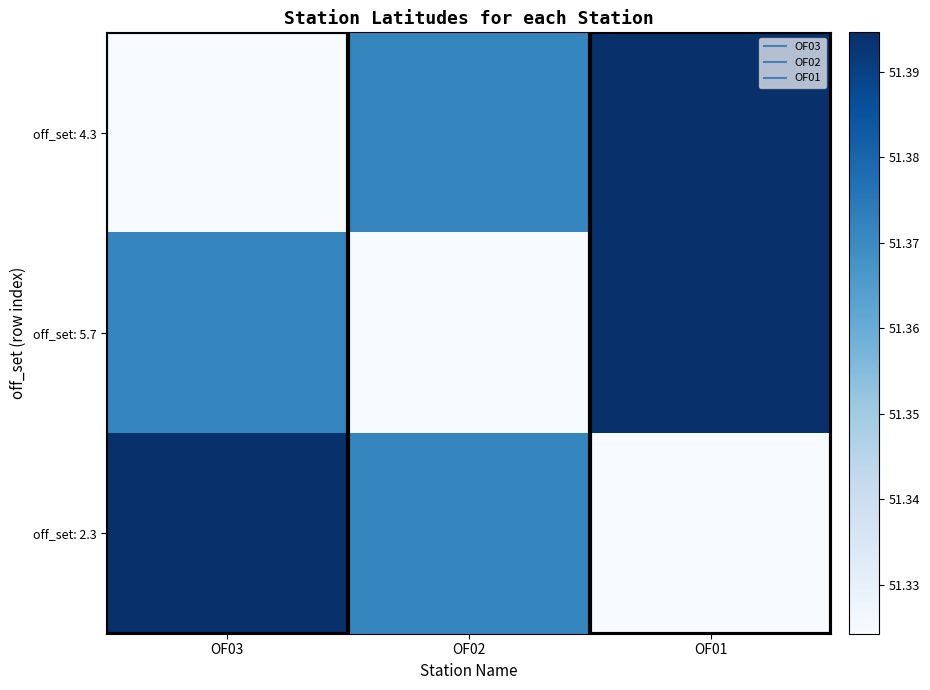

Between OF03 and OF02, which series saw the biggest shift?

off_set: 4.3